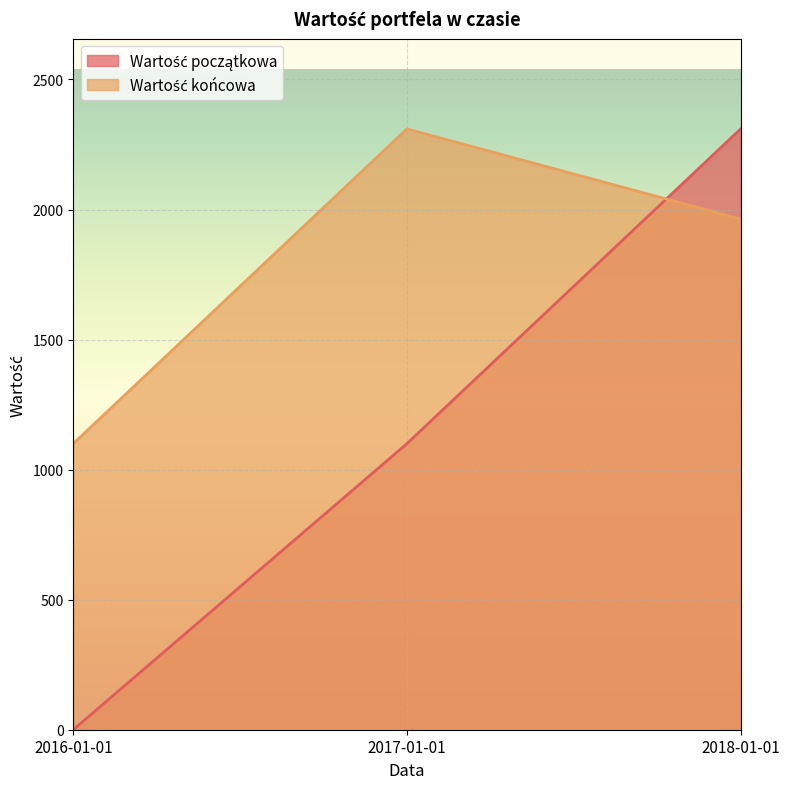

List the series in order of their overall mean, lowest first.

Wartość początkowa, Wartość końcowa